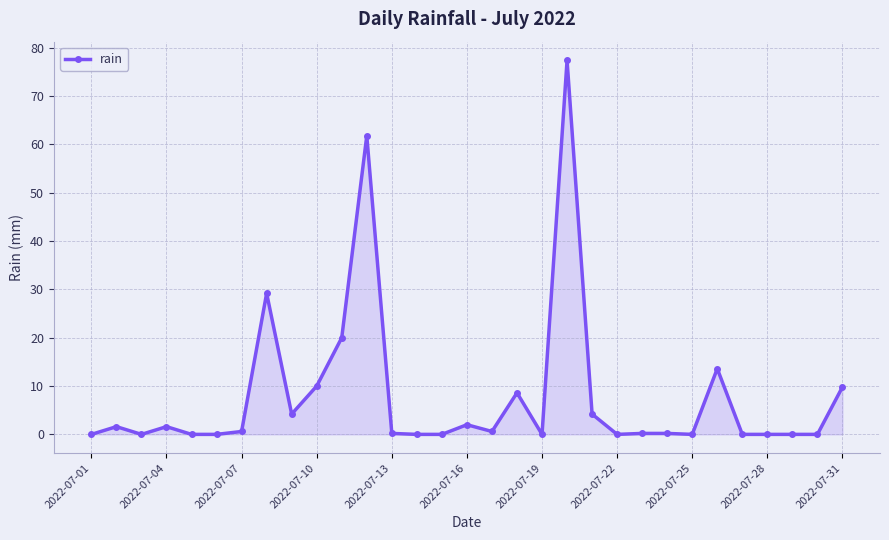

True or false: the data has more than 0 interior local peaks.

True